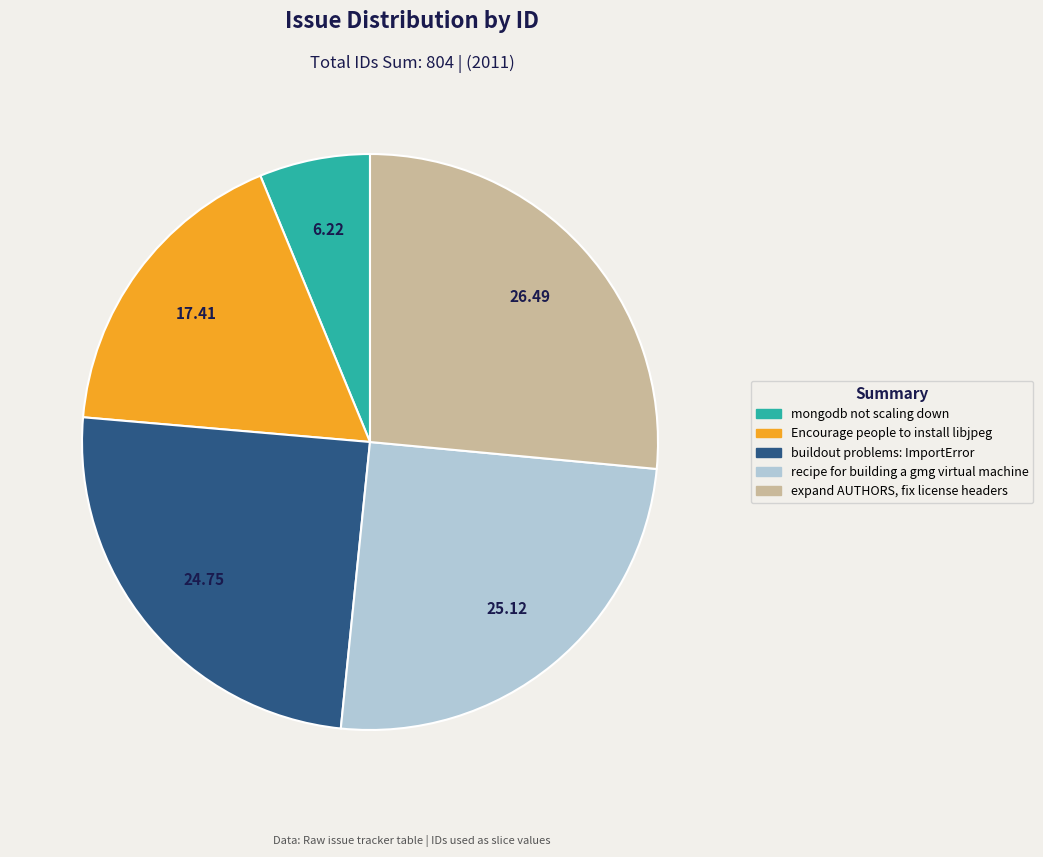

How many segments does this pie chart have?

5